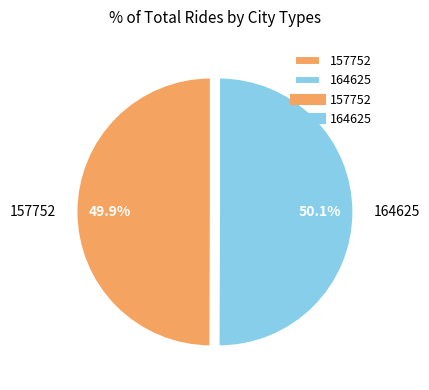

Combined, what portion of the pie is 164625 and 157752?

100.0%